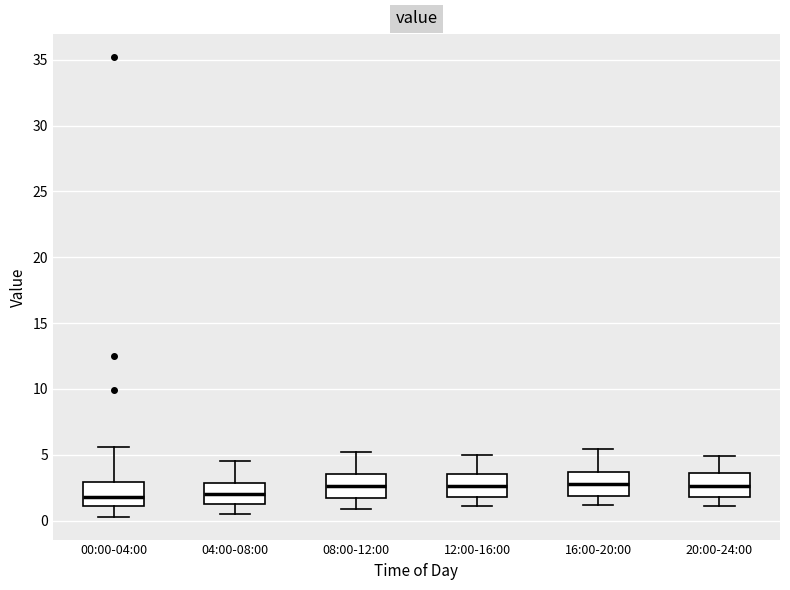

Where is the lower edge of the box for 04:00-08:00 on the y-axis? The values are not printed on the chart, so give them approximately, as read against the axis.

1.5